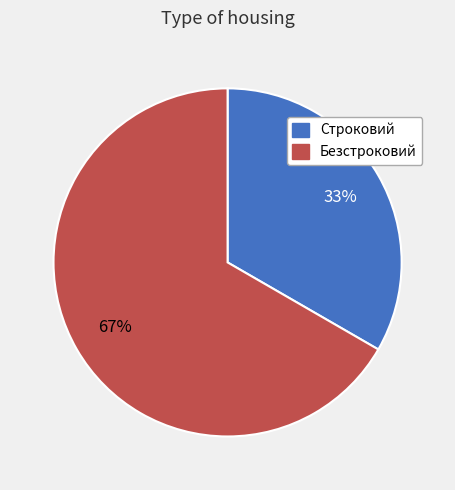

Is the sum of Строковий and Безстроковий greater than half?

Yes